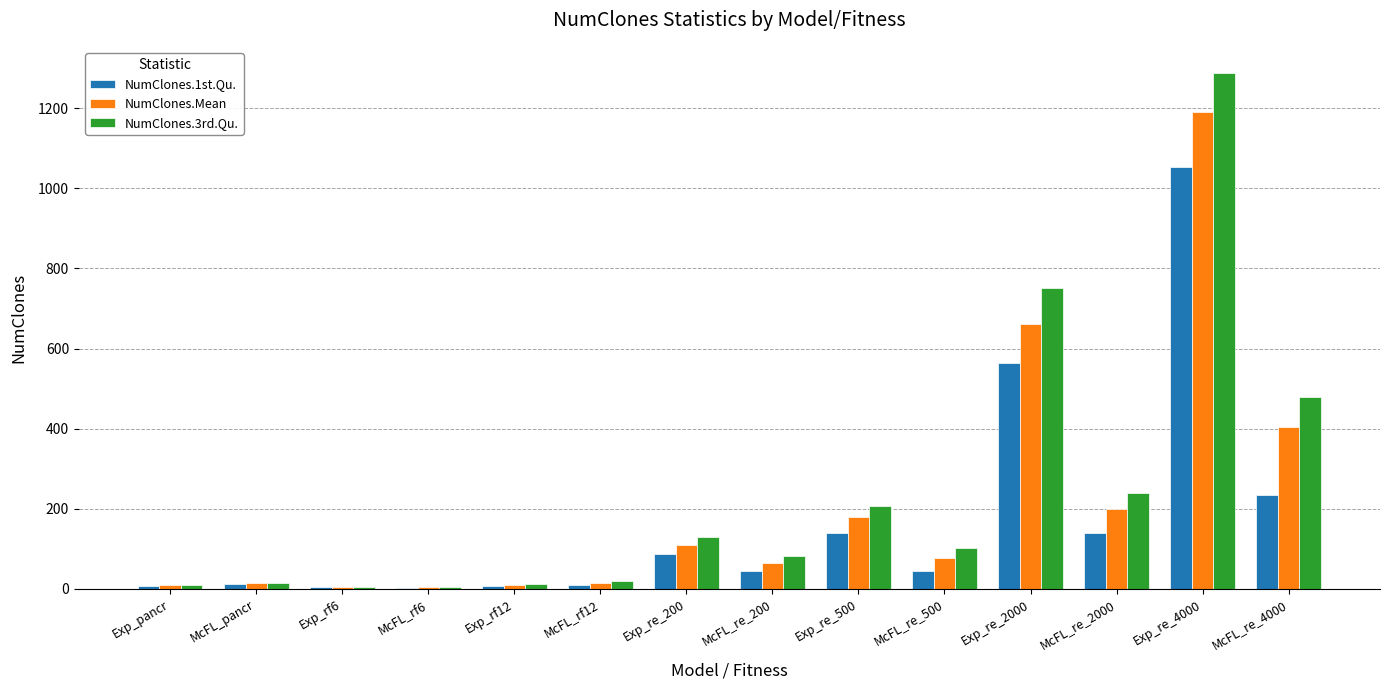

Is the value of NumClones.1st.Qu. at McFL_rf6 greater than the value of NumClones.3rd.Qu. at Exp_re_4000?

No